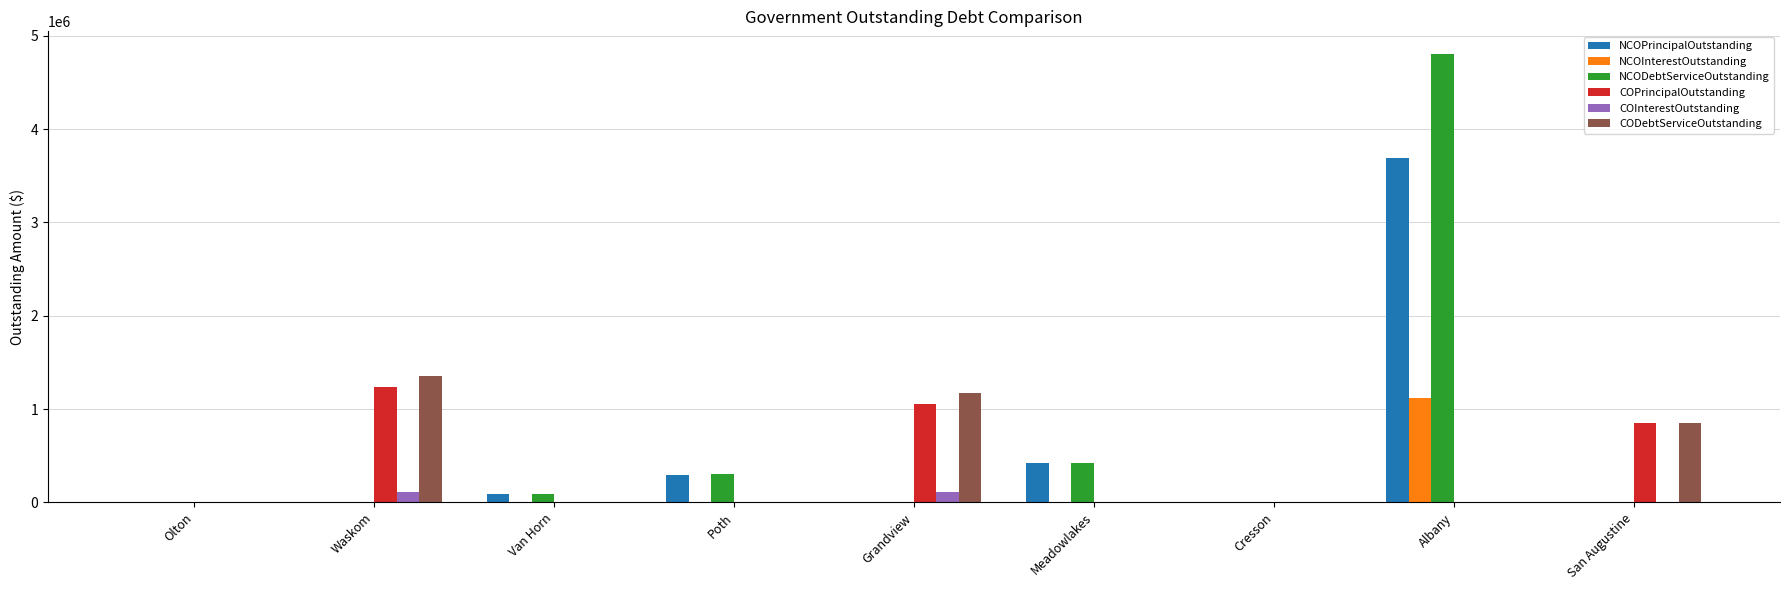

Are the bars horizontal?

No